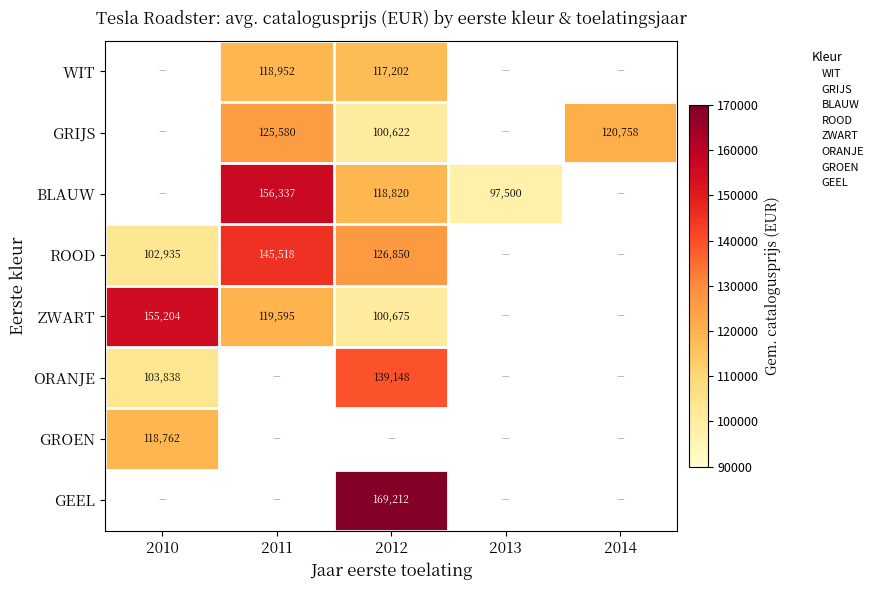

At 2011, list the series in order from smallest to largest.

WIT, ZWART, GRIJS, ROOD, BLAUW, ORANJE, GROEN, GEEL